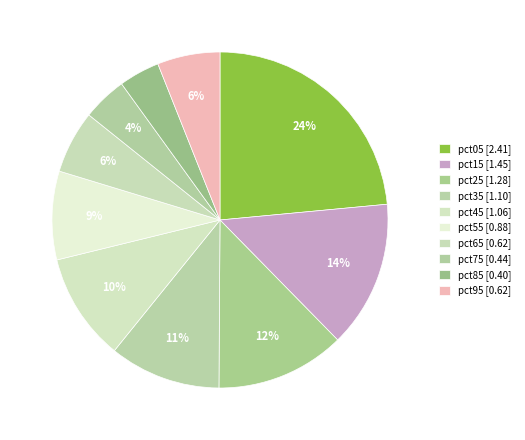

What percentage is the pct05 slice, to the nearest percent?

24%